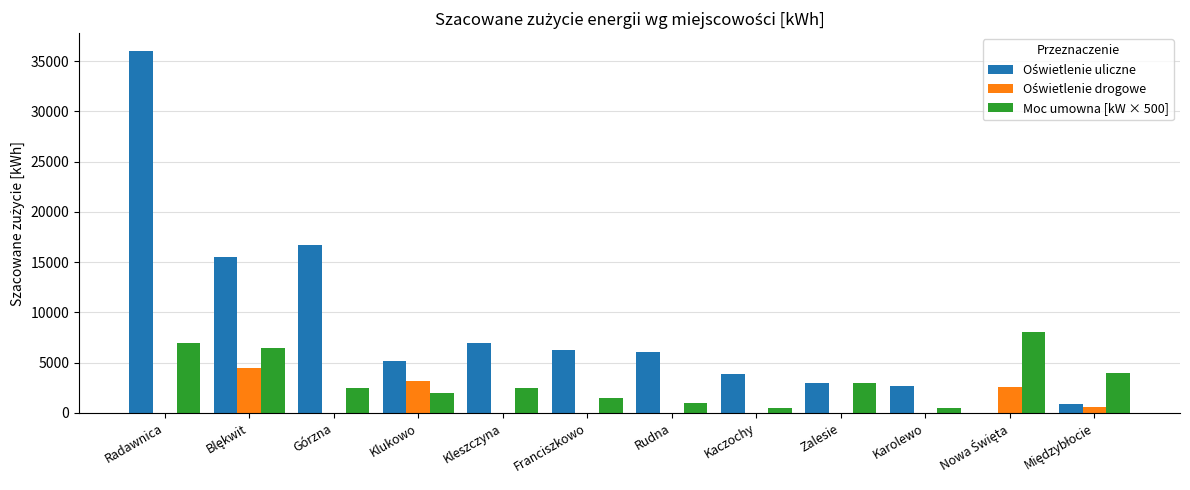

What is the total value across all series at Franciszkowo?

7796